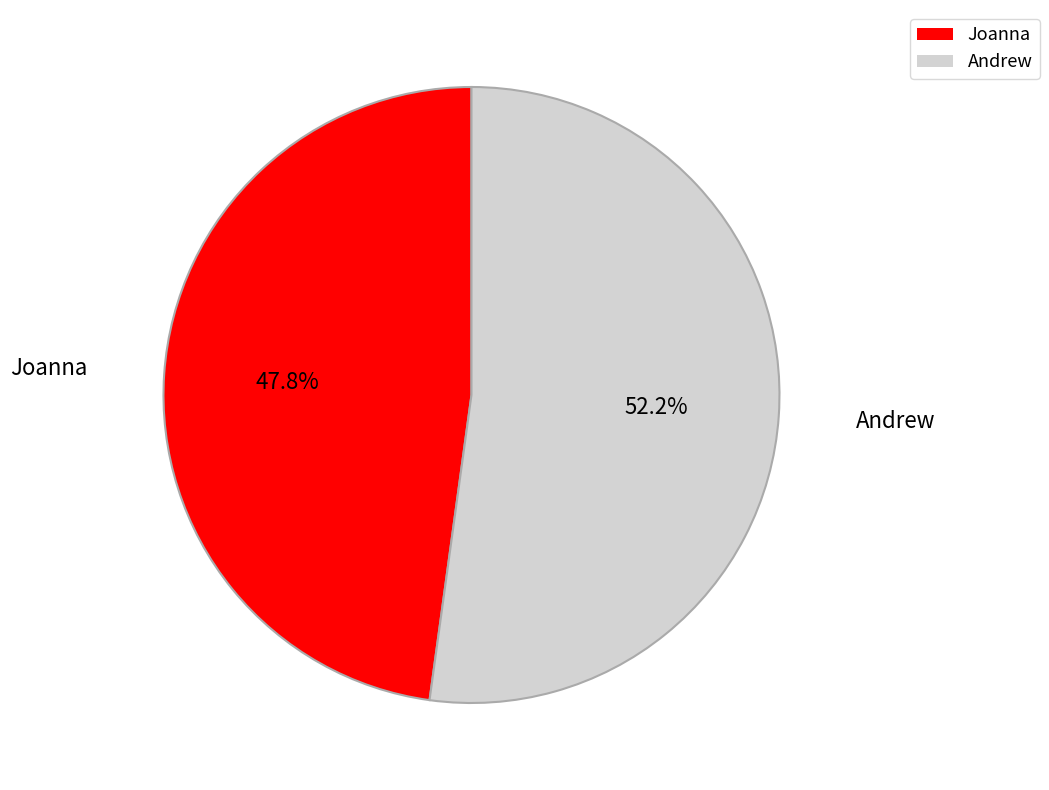

Does Andrew represent more than half of the total?

Yes